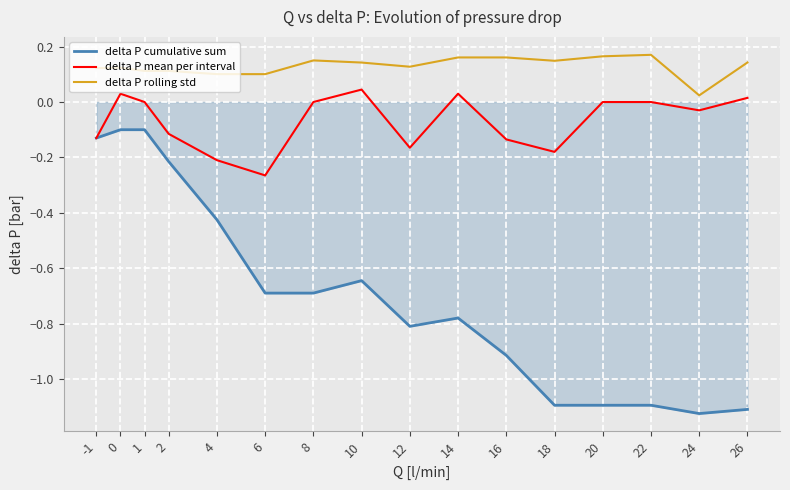

At which label does delta P cumulative sum reach its minimum?

24